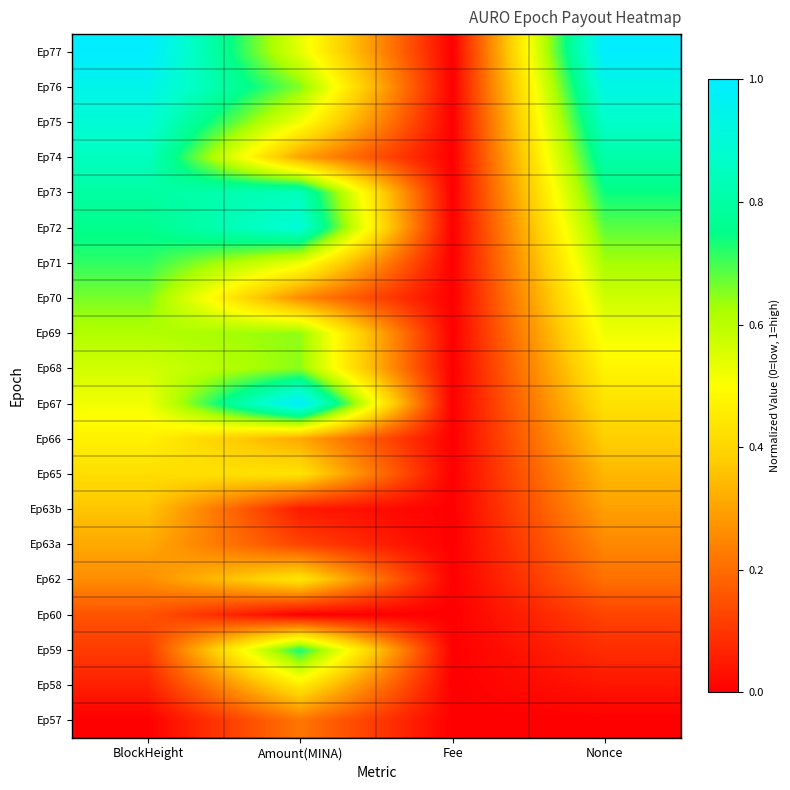

At which category is the sum across all series the highest?

BlockHeight